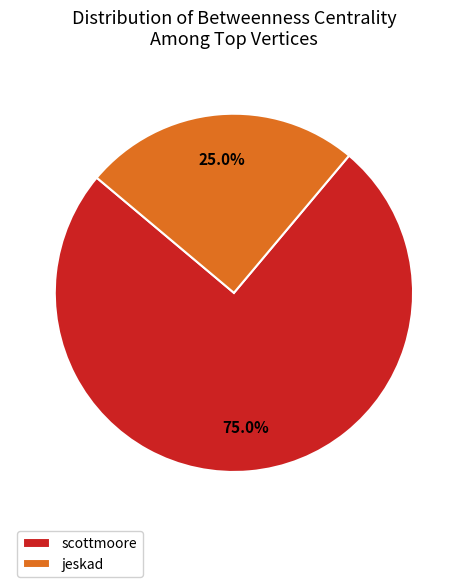

What is the smallest slice in the pie chart?

jeskad